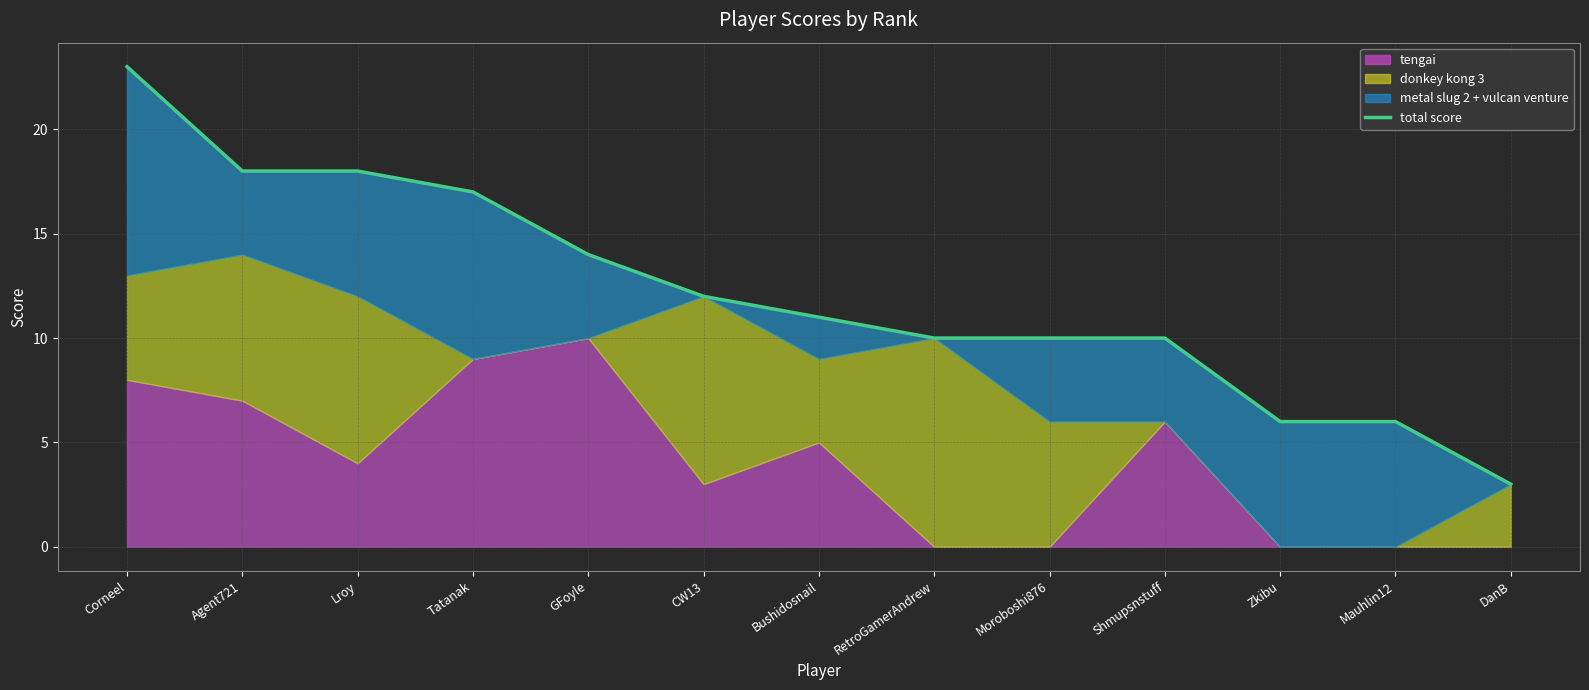

The chart shows a value of 3 at DanB. True or false?

True